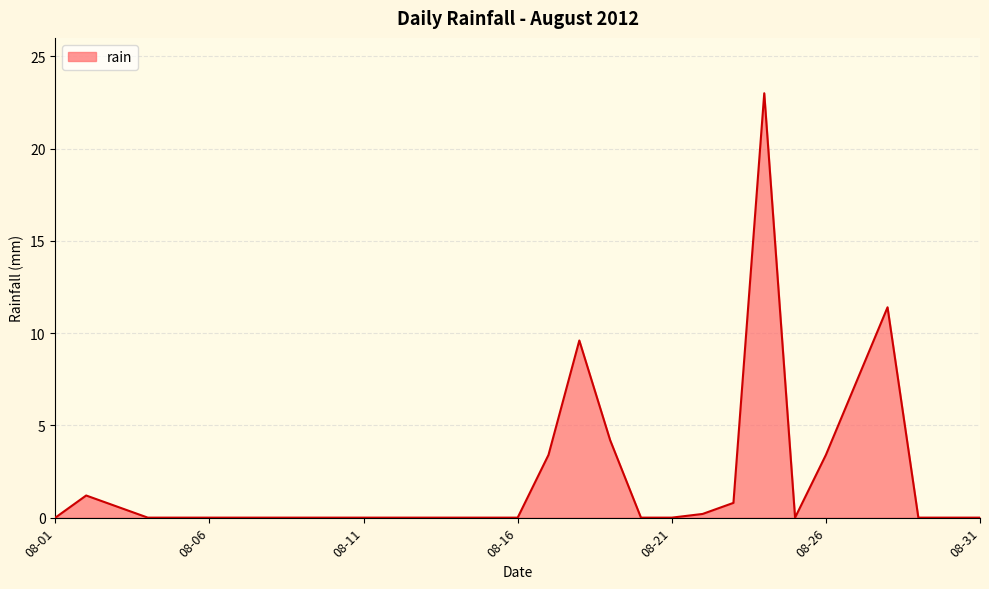

Reading left to right, what are all the values shown in this chart?

0.0	1.2	0.6	0.0	0.0	0.0	0.0	0.0	0.0	0.0	0.0	0.0	0.0	0.0	0.0	0.0	3.4	9.6	4.2	0.0	0.0	0.2	0.8	23.0	0.0	3.4	7.4	11.4	0.0	0.0	0.0